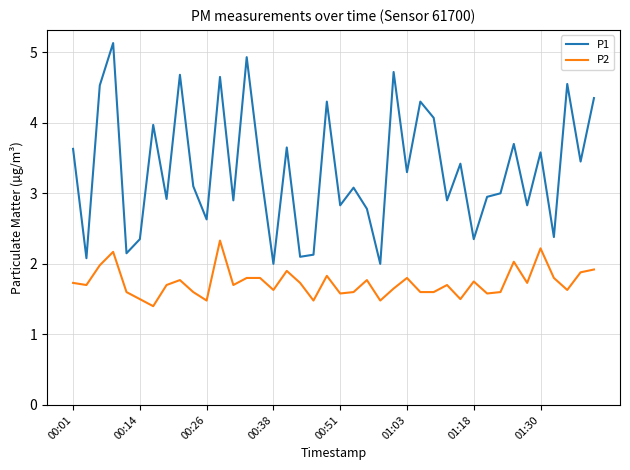

Which series has the largest range (max minus min)?

P1